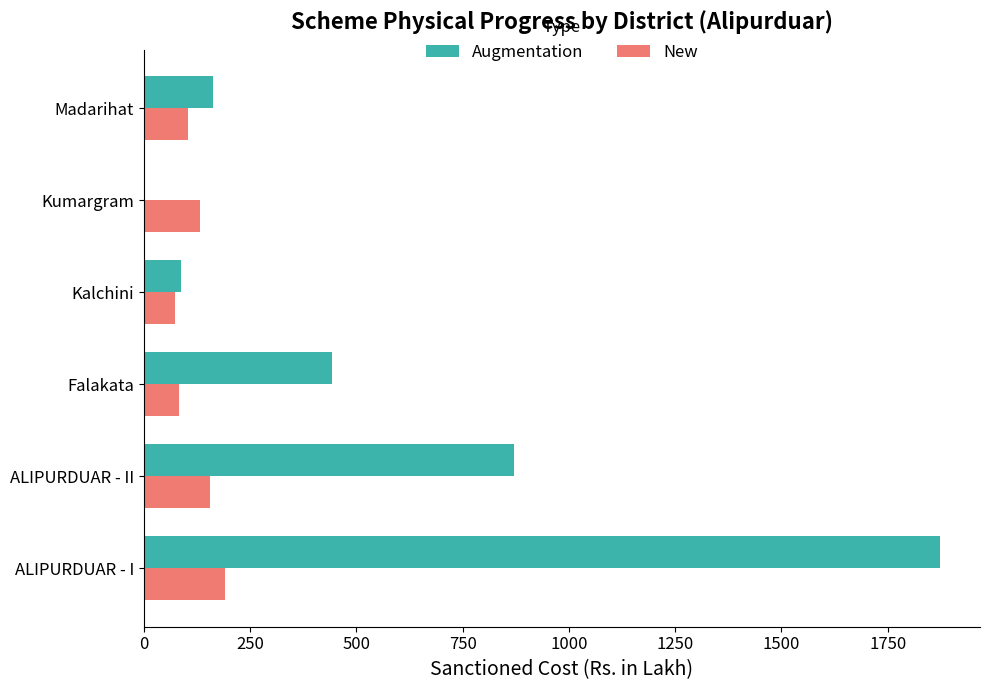

Between ALIPURDUAR - II and Kumargram, which series saw the biggest shift?

Augmentation